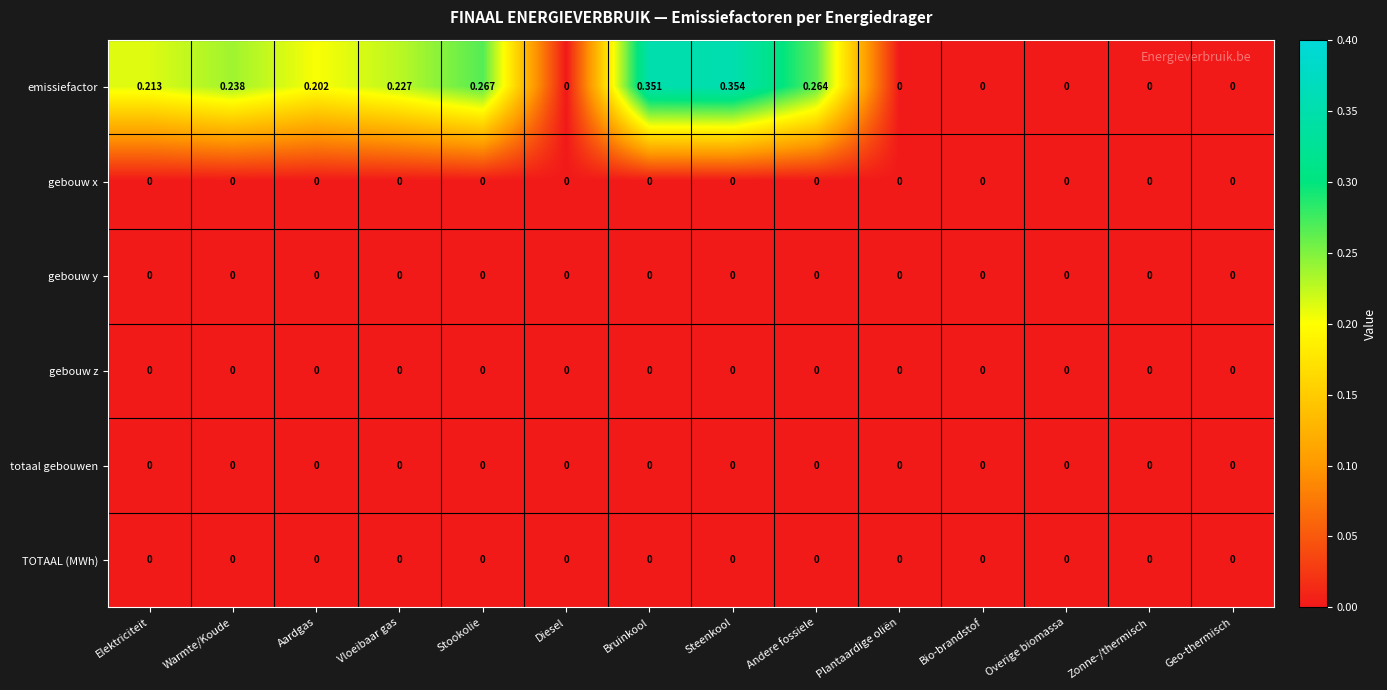

Which series changed the most between Bruinkool and Andere fossiele?

emissiefactor